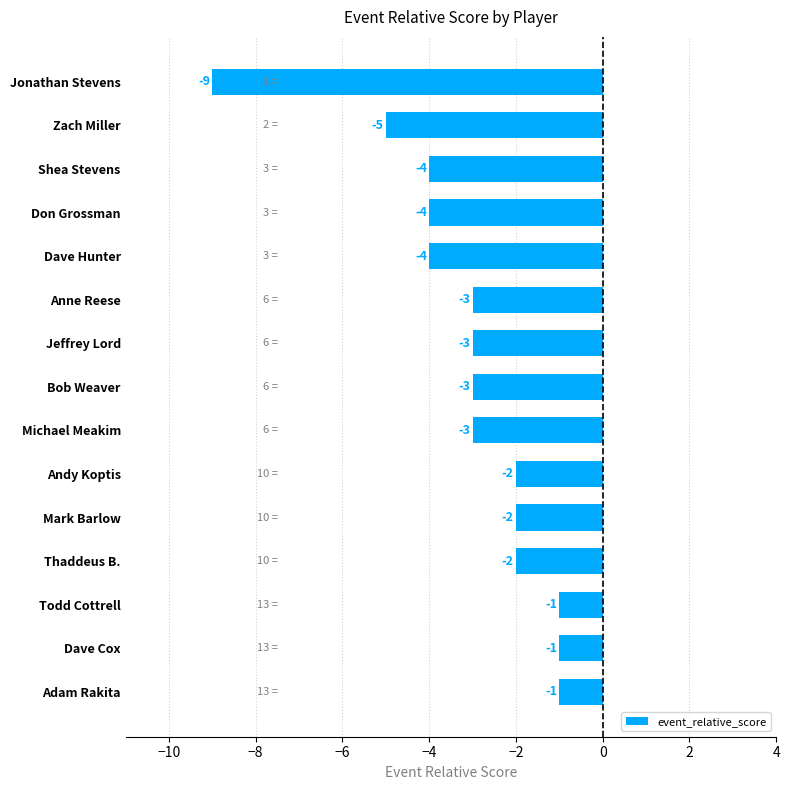

What is the label of the 9th bar from the top?

Michael Meakim